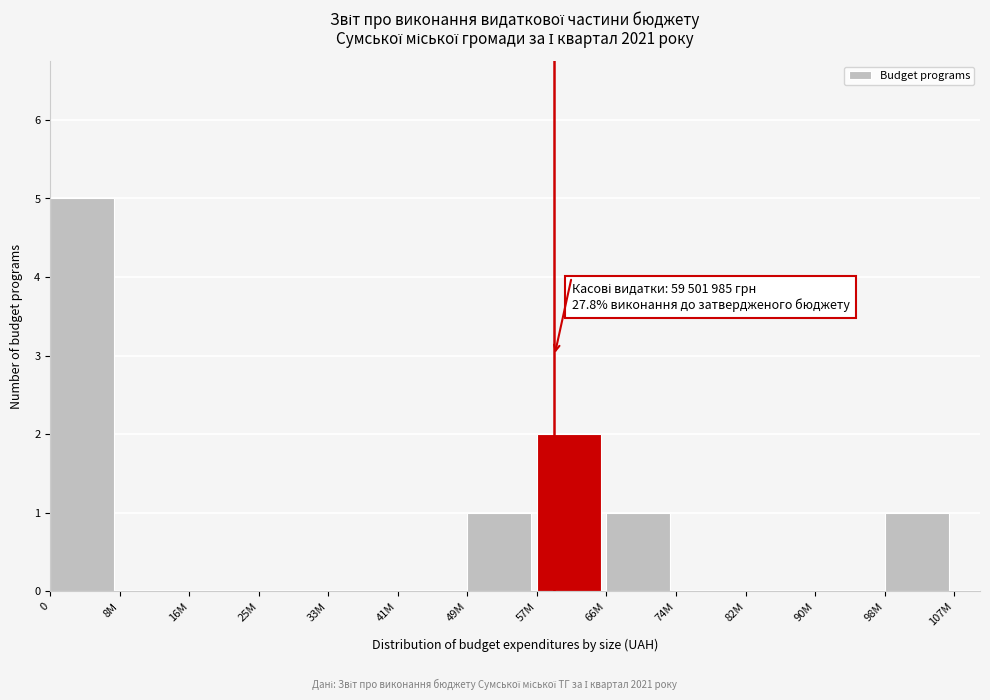

The chart shows a value of -2 at 90M. True or false?

False